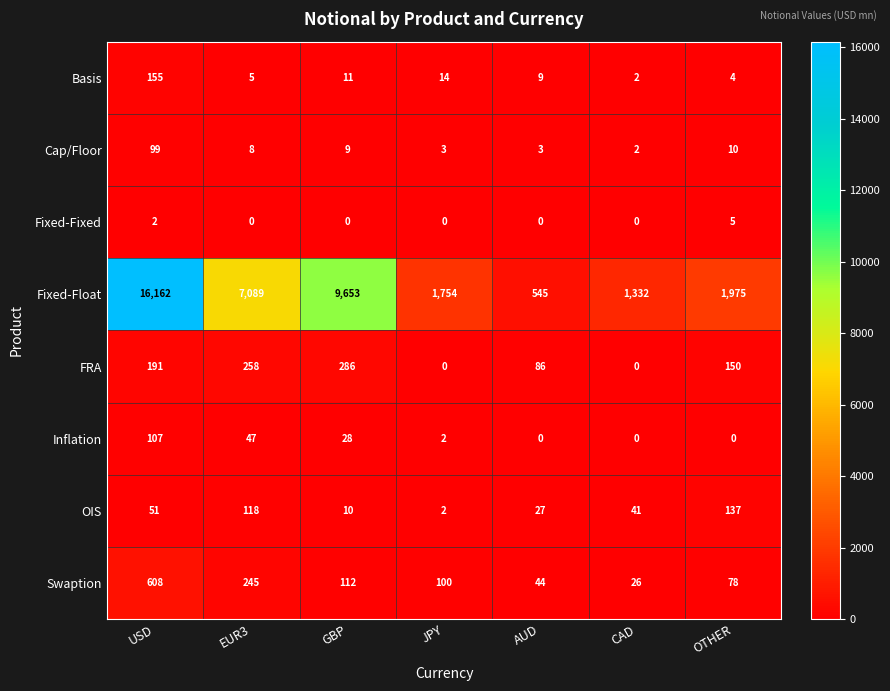

What is the difference between the maximum and minimum values in the Basis series?

153